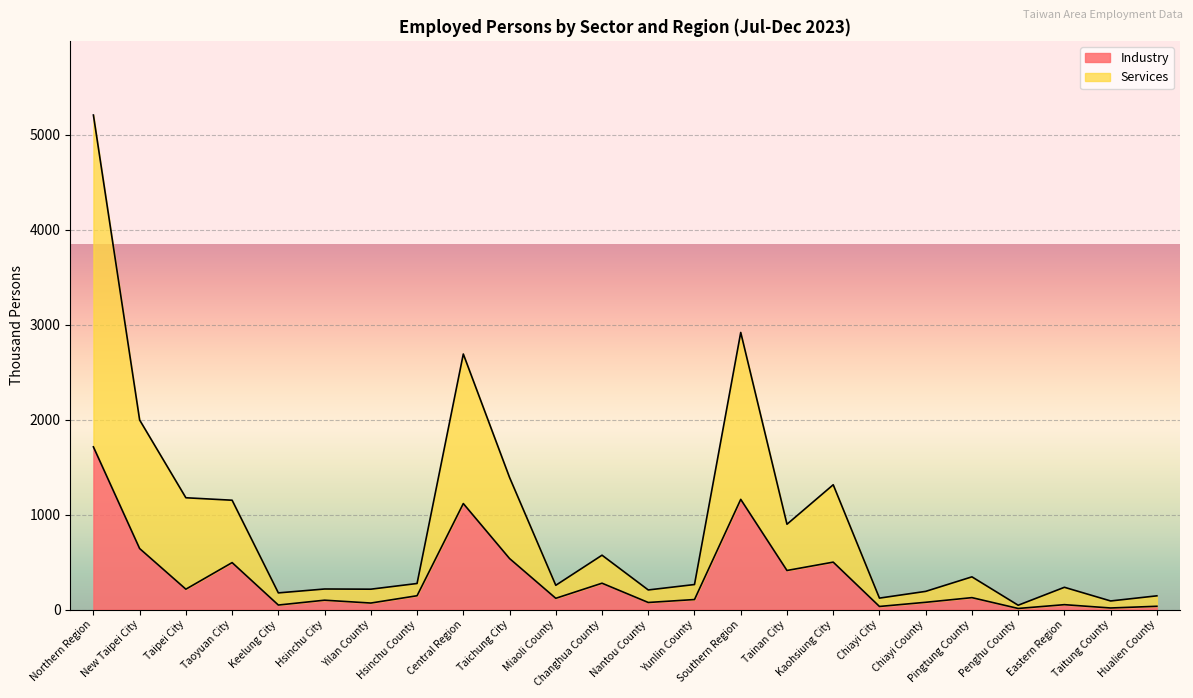

True or false: Services and Industry intersect in this chart.

False